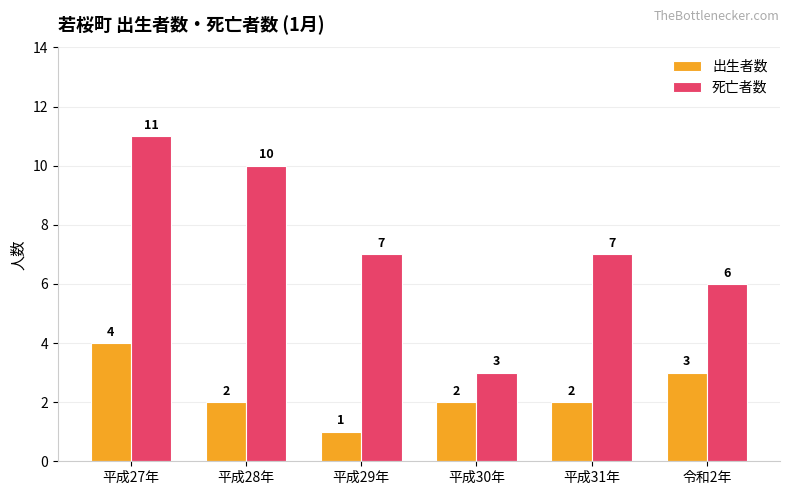

What is the label of the 4th bar from the left?

平成30年